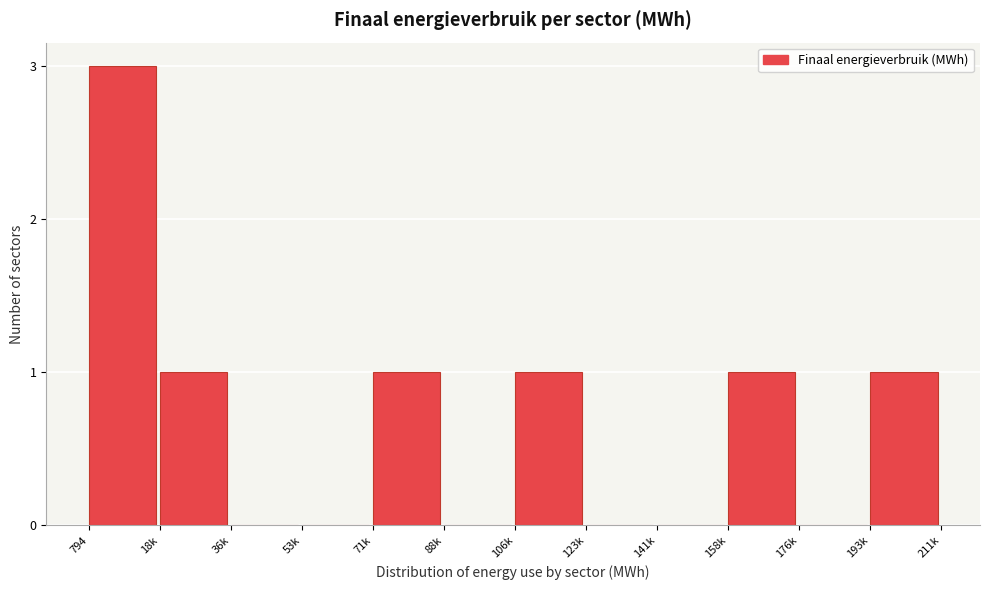

Reading left to right, transcribe all the data shown in this chart.

794=3	18k=1	36k=0	53k=0	71k=1	88k=0	106k=1	123k=0	141k=0	158k=1	176k=0	193k=1